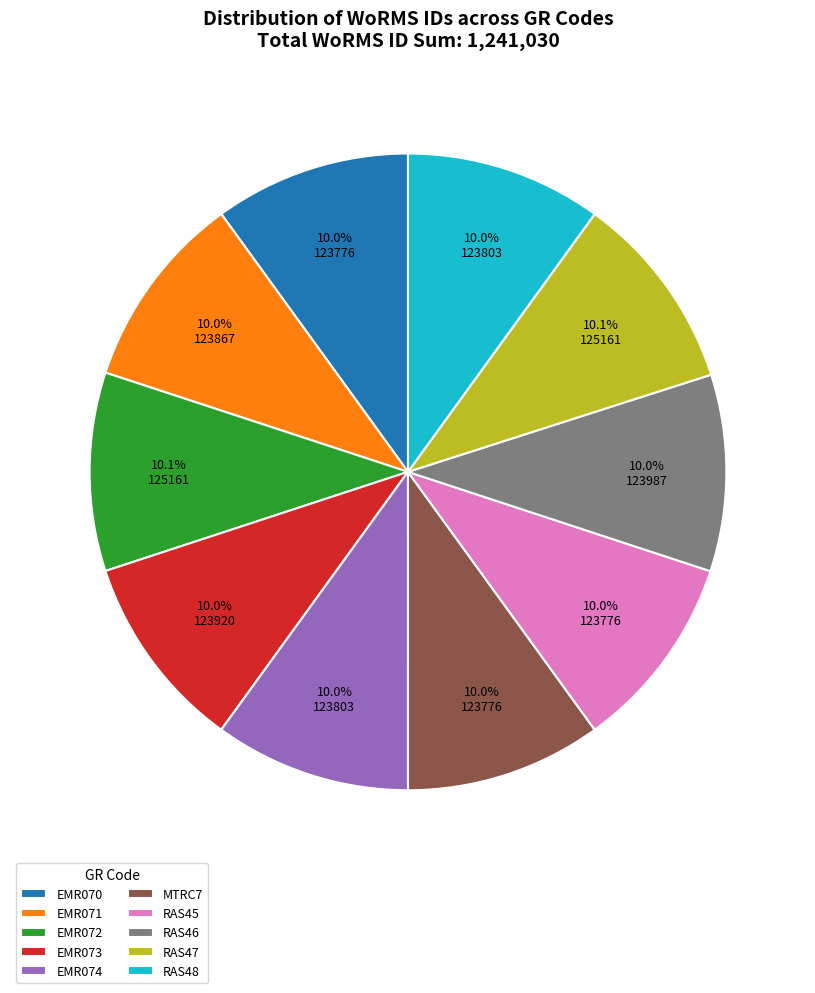

Combined, what portion of the pie is RAS48 and EMR073?

20.0%